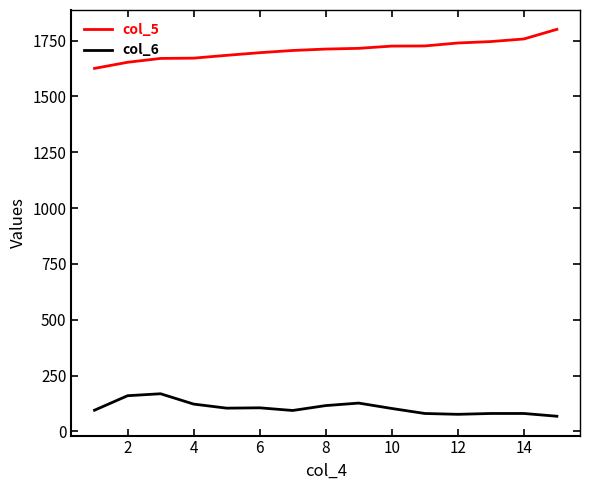

True or false: col_6 and col_5 cross at least once.

False